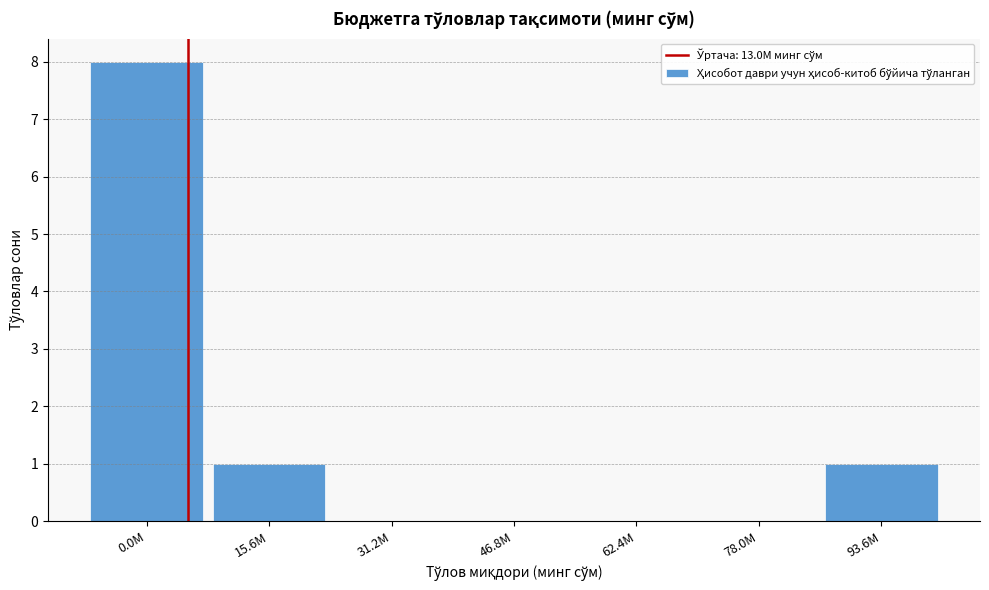

Reading left to right, what are all the values shown in this chart?

0.0M=8	15.6M=1	31.2M=0	46.8M=0	62.4M=0	78.0M=0	93.6M=1